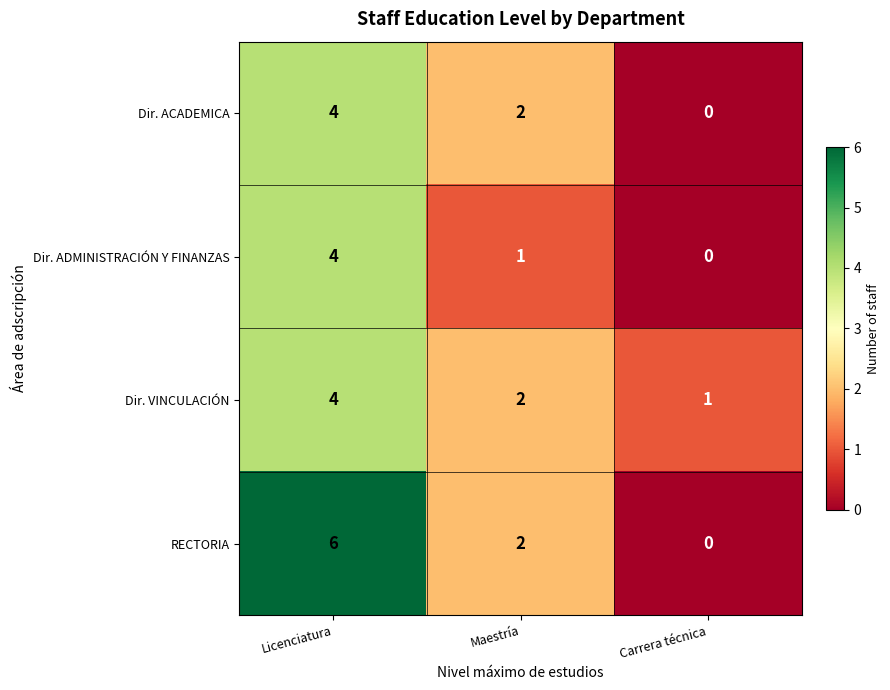

How many data points does each series have?

3